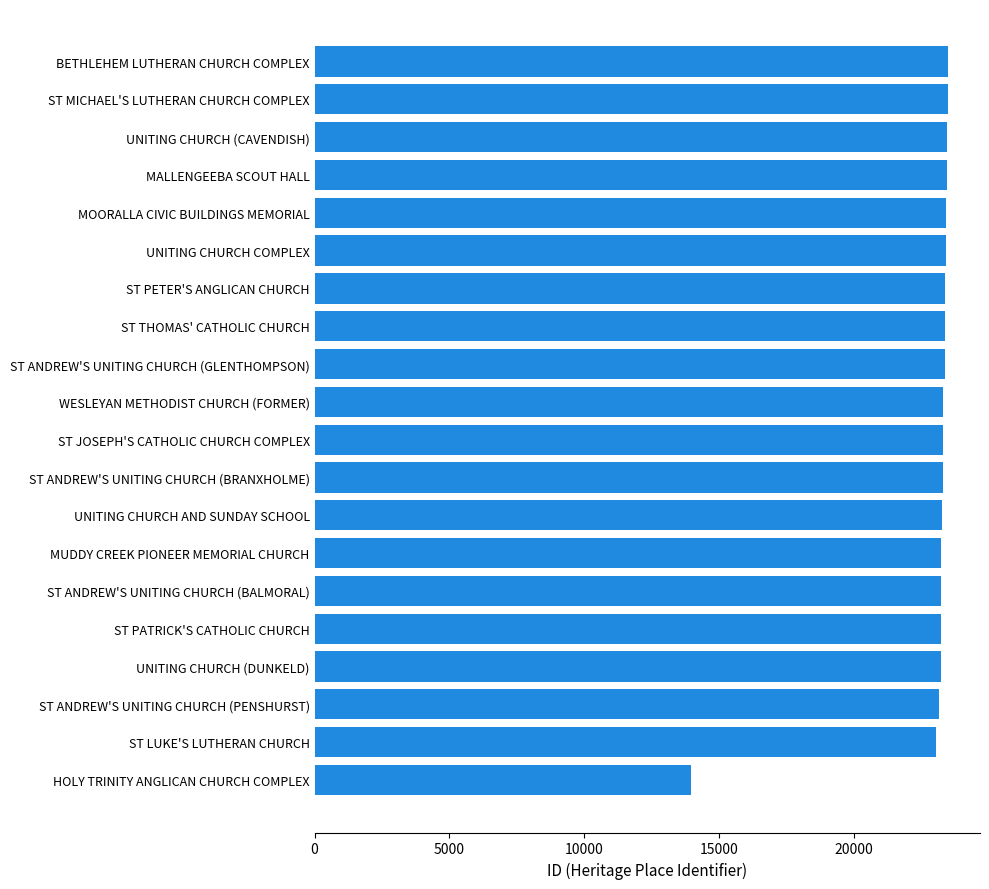

Which category has the lowest value across all series?

HOLY TRINITY ANGLICAN CHURCH COMPLEX